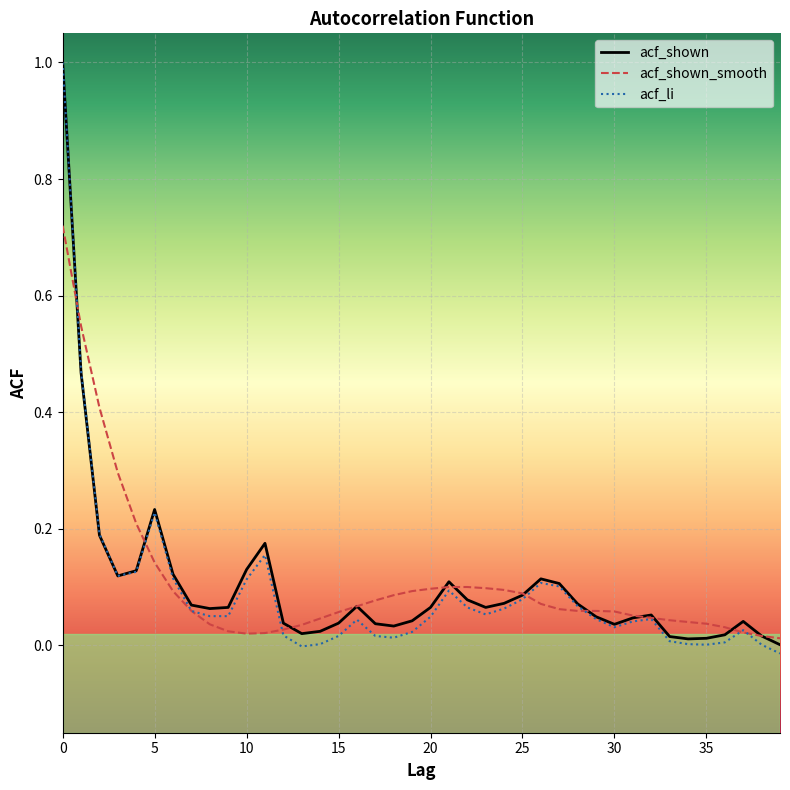

What is the maximum value for acf_li?

1.0